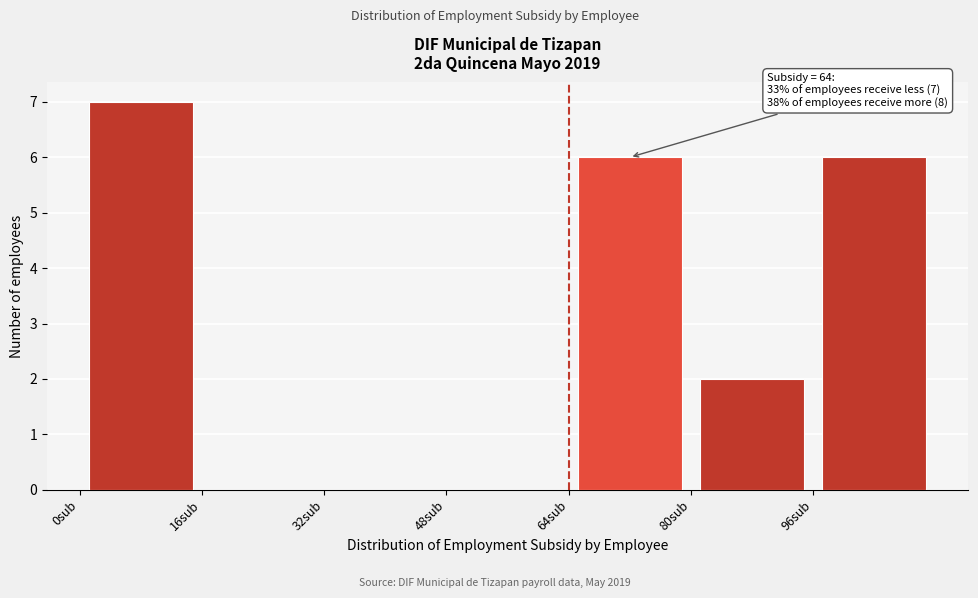

Over which range of the x-axis is the bar tallest?

0 to 16